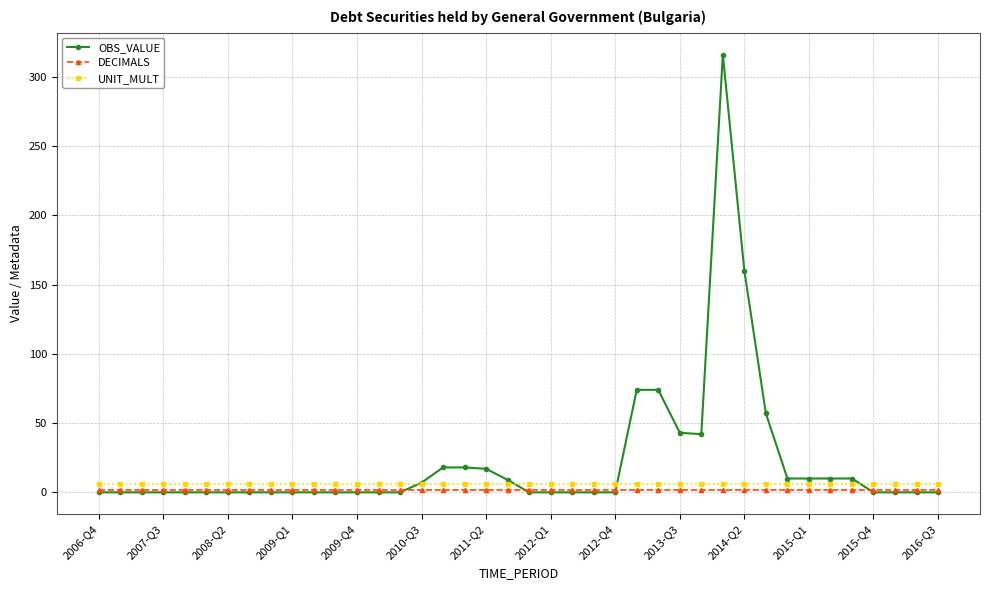

Which series has the largest total across all categories?

OBS_VALUE